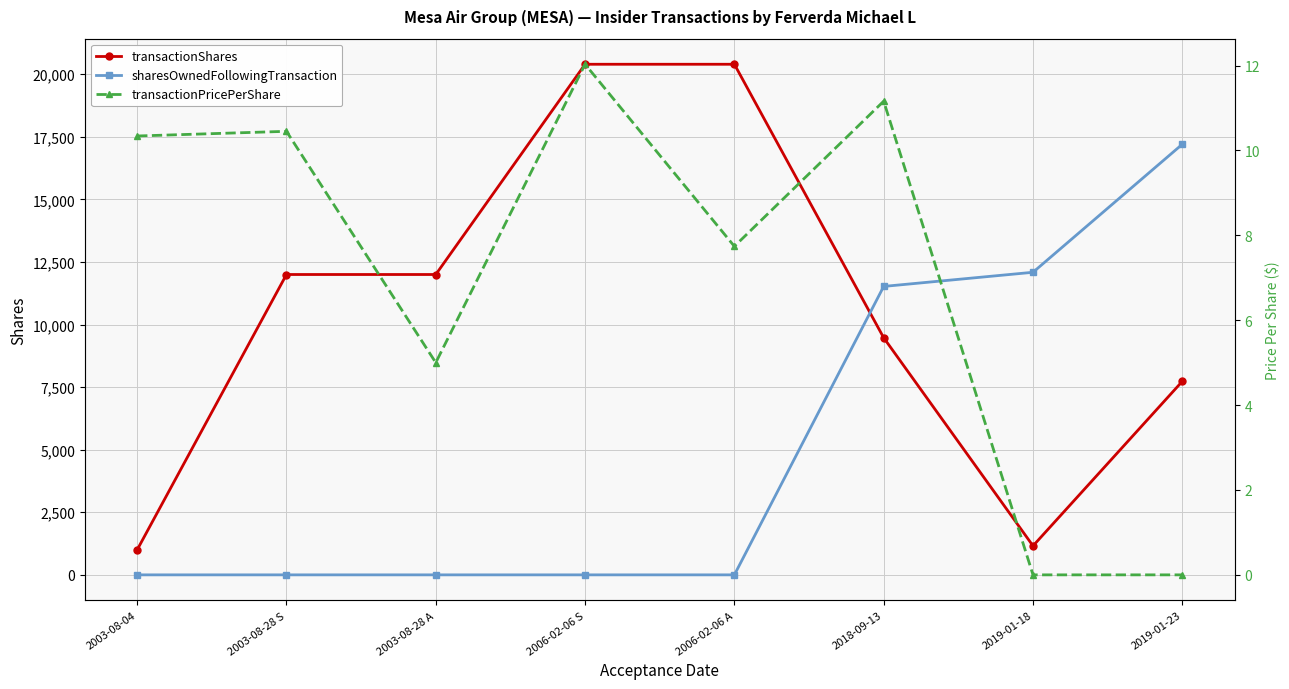

What is the average value of the transactionShares series?

10520